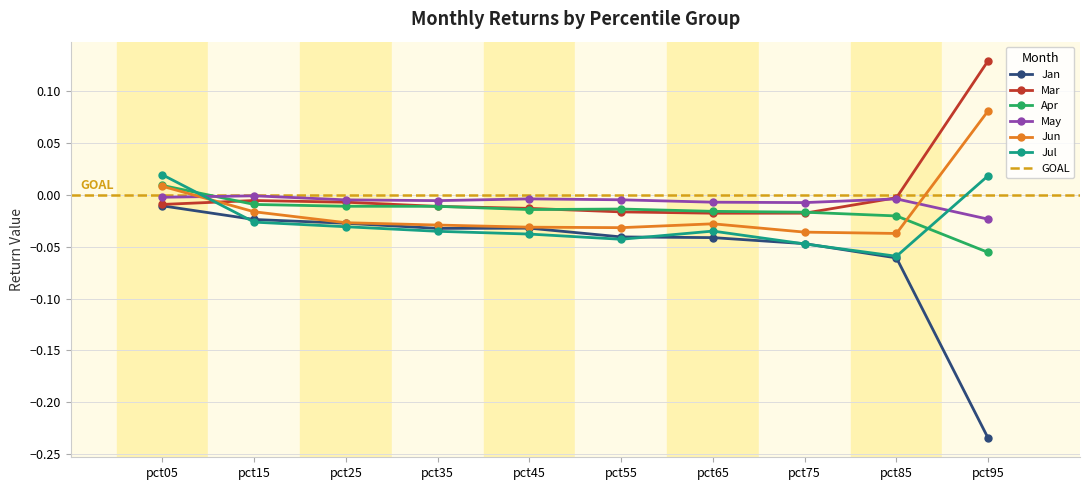

How many values in the Mar series exceed 0?

1